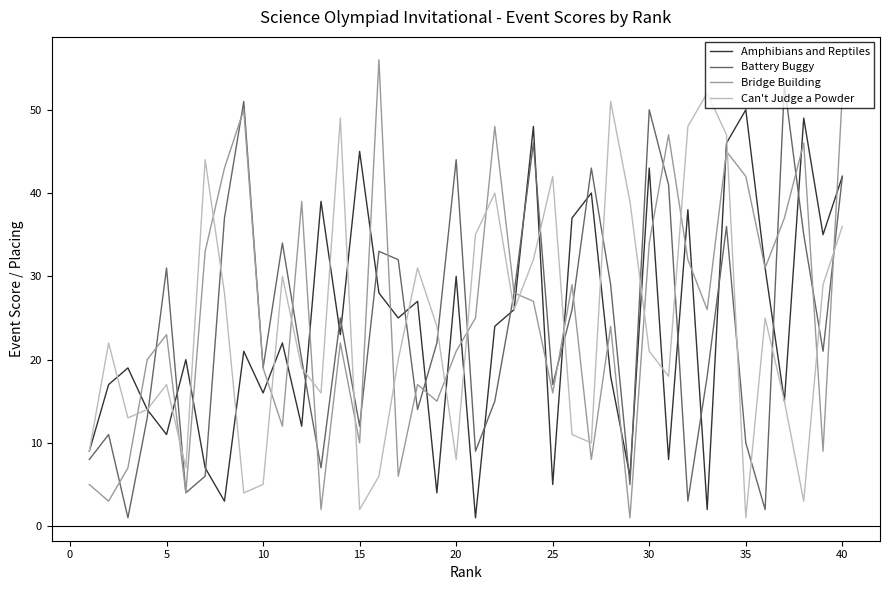

Which series has the largest total across all categories?

Bridge Building